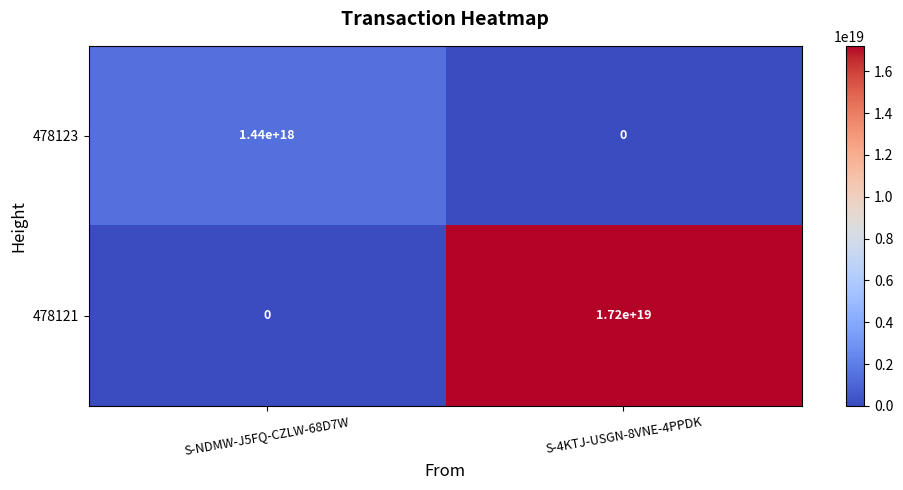

Where is 478121 nearest to the value 8600000000000000000?

S-NDMW-J5FQ-CZLW-68D7W